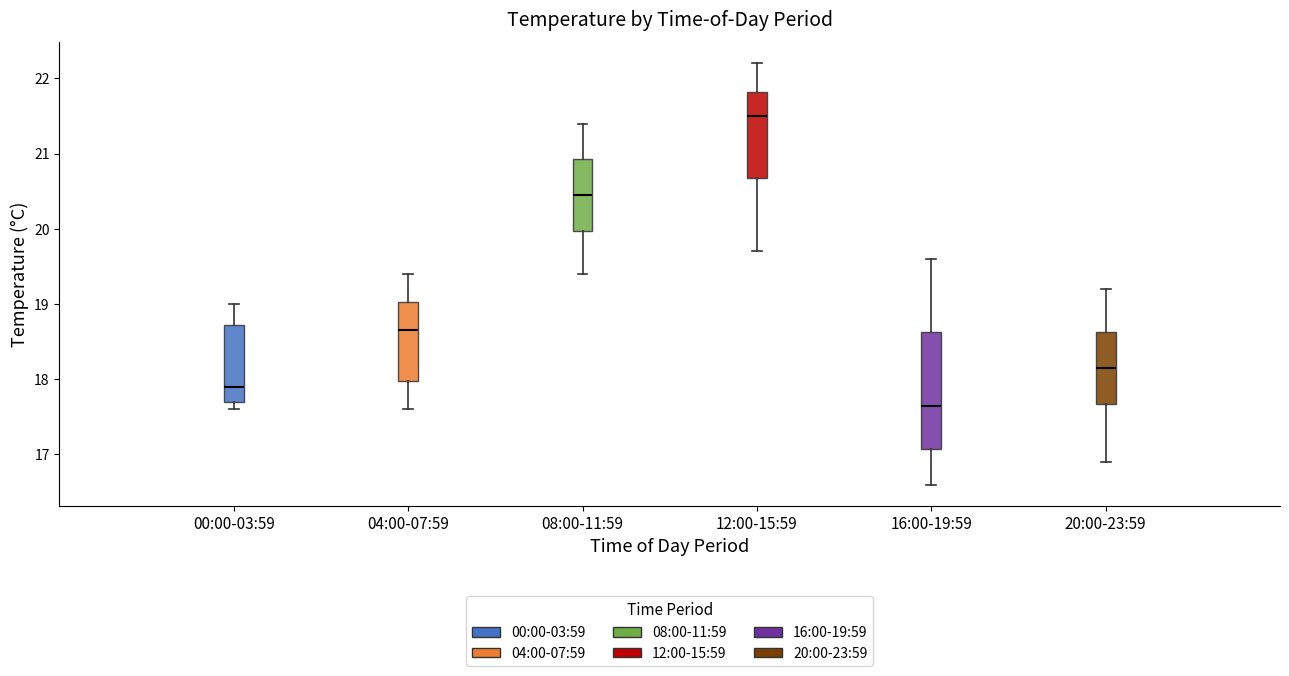

Comparing the boxes themselves (not the whiskers), which one is the tallest?

16:00-19:59